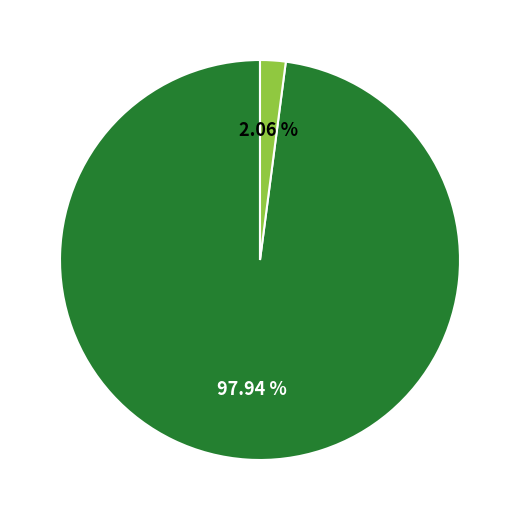

Does any single category account for the majority?

Yes